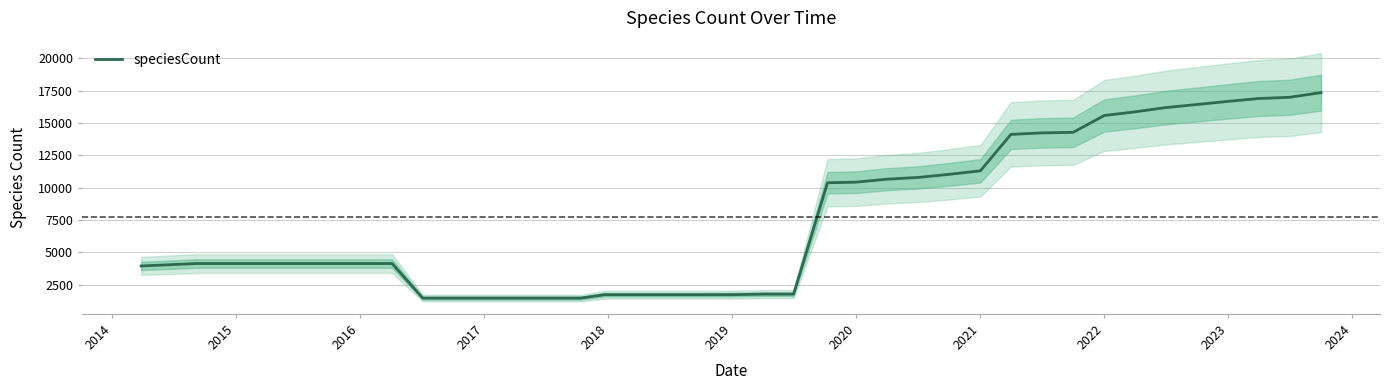

What is the maximum value shown in the chart?

17347